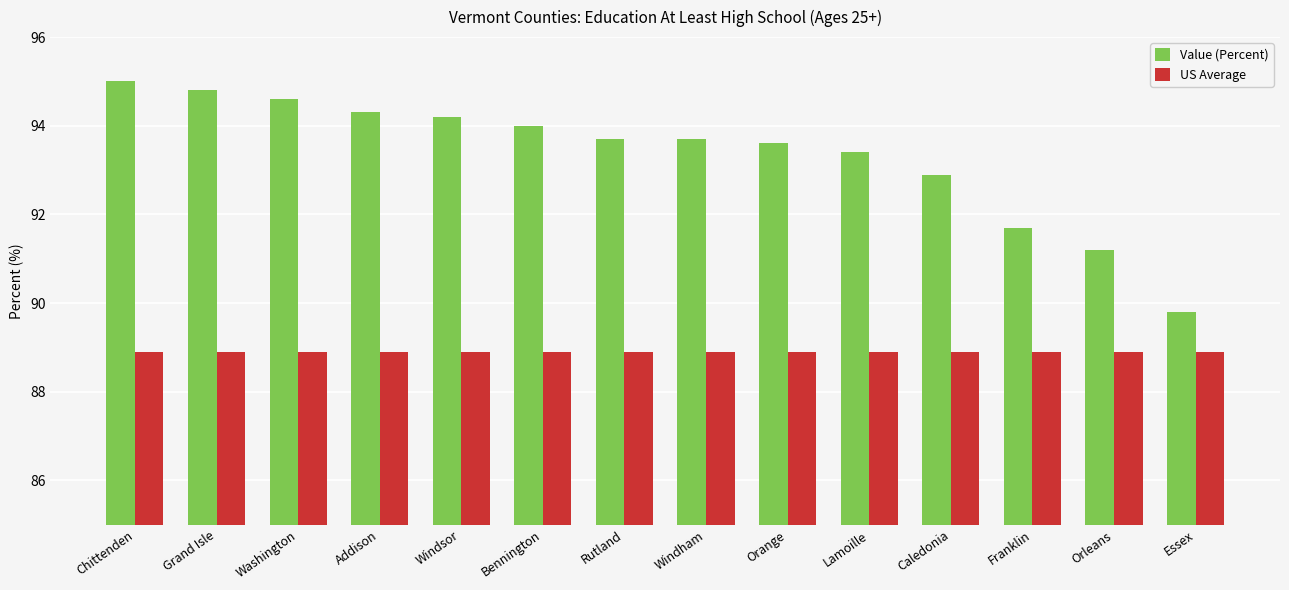

Reading left to right, list all the values displayed in this chart.

Value (Percent): Chittenden=95.0	Grand Isle=94.8	Washington=94.6	Addison=94.3	Windsor=94.2	Bennington=94.0	Rutland=93.7	Windham=93.7	Orange=93.6	Lamoille=93.4	Caledonia=92.9	Franklin=91.7	Orleans=91.2	Essex=89.8
US Average: Chittenden=88.9	Grand Isle=88.9	Washington=88.9	Addison=88.9	Windsor=88.9	Bennington=88.9	Rutland=88.9	Windham=88.9	Orange=88.9	Lamoille=88.9	Caledonia=88.9	Franklin=88.9	Orleans=88.9	Essex=88.9